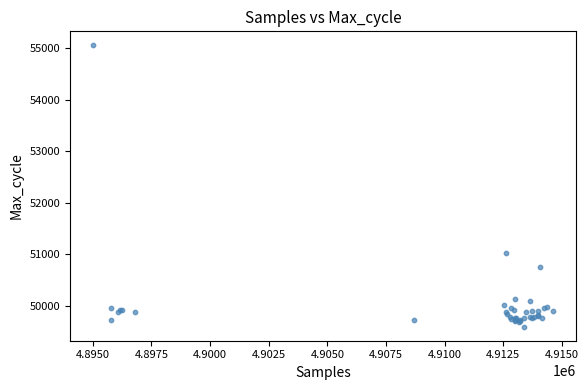

What Y value in the scatter plot is closest to 52324?

51034